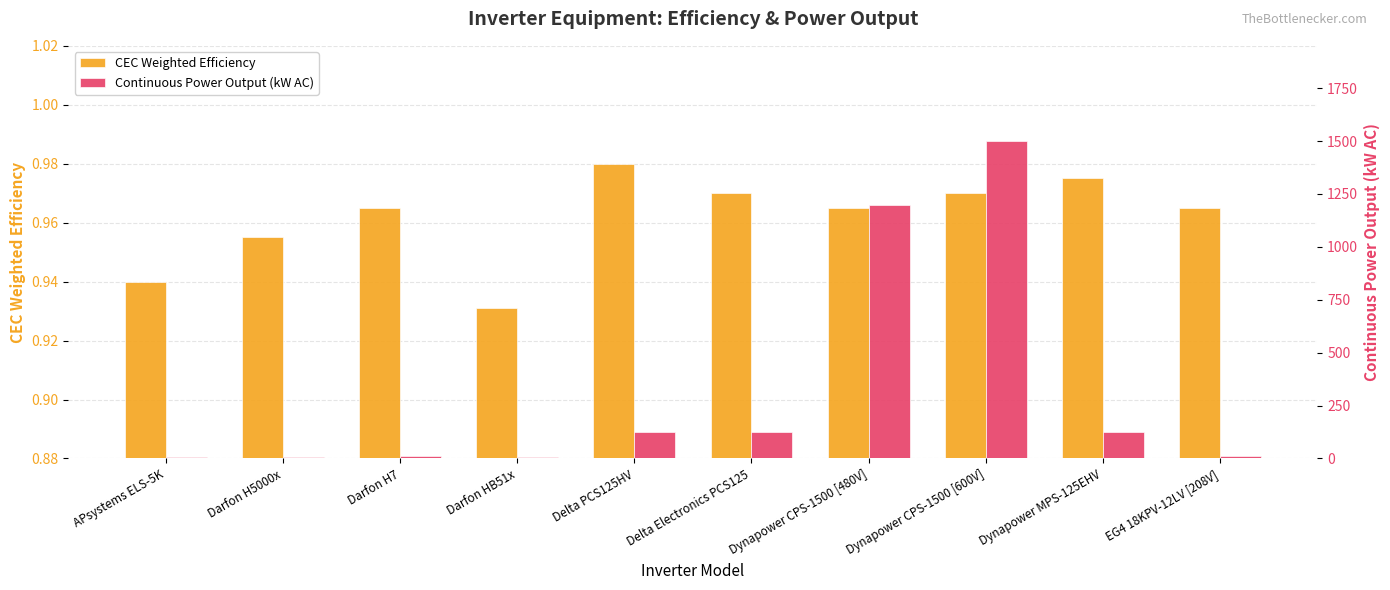

How many categories are shown in the chart?

10